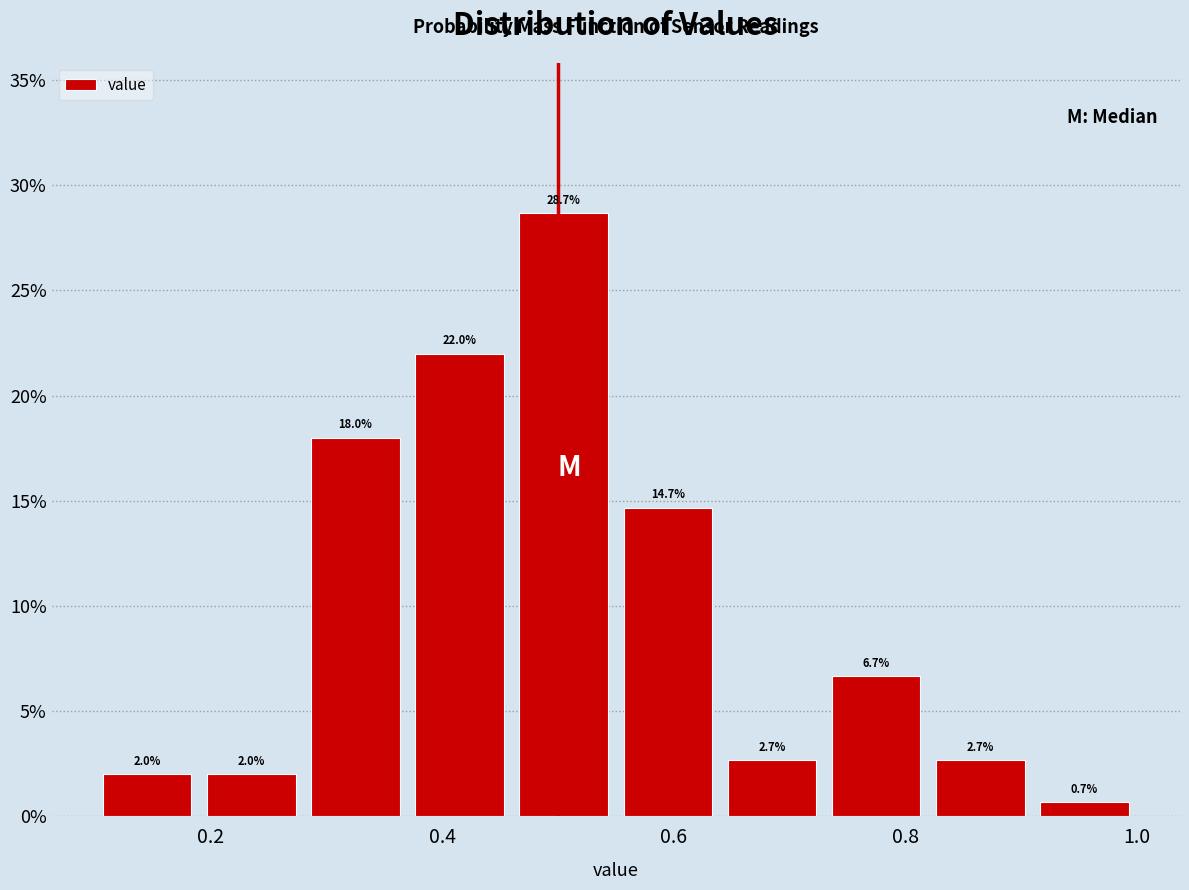

Reading left to right, transcribe this chart: for each bar, give the range it covers on the x-axis and its height. The bar edges are not printed on the chart, so give them approximately, as read against the axis.

0.10 to 0.19: 2.0
0.19 to 0.28: 2.0
0.28 to 0.37: 18.0
0.37 to 0.46: 22.0
0.46 to 0.55: 28.7
0.55 to 0.64: 14.7
0.64 to 0.73: 2.7
0.73 to 0.82: 6.7
0.82 to 0.91: 2.7
0.91 to 1.00: 0.7